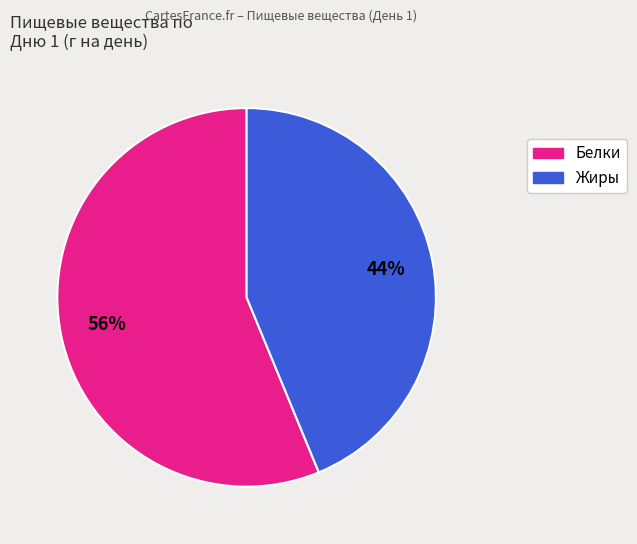

Is it true that Белки is 46% of the pie?

False